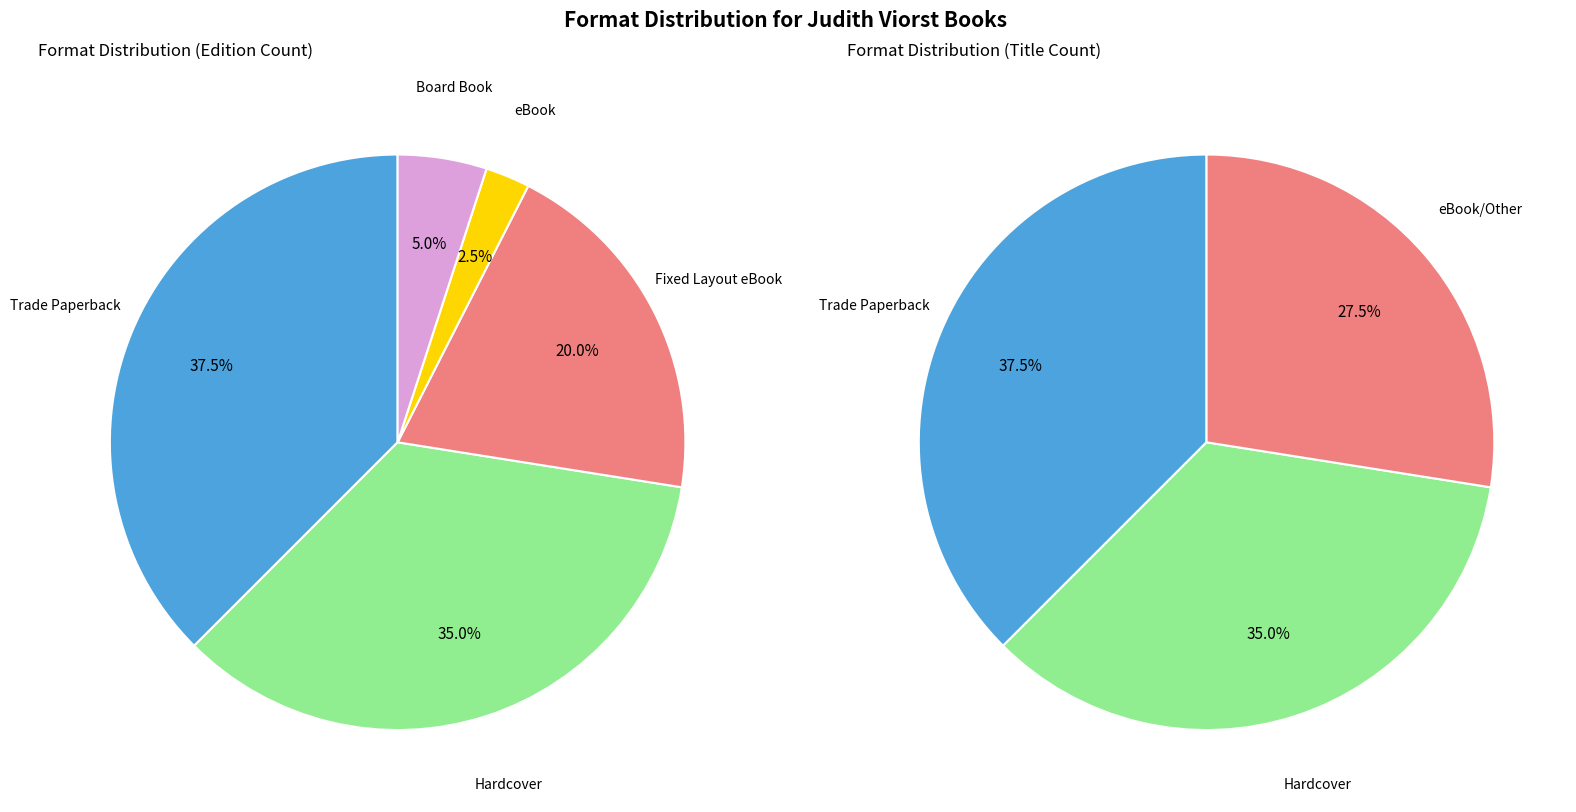

To the nearest percent, what is the average slice percentage?

20%